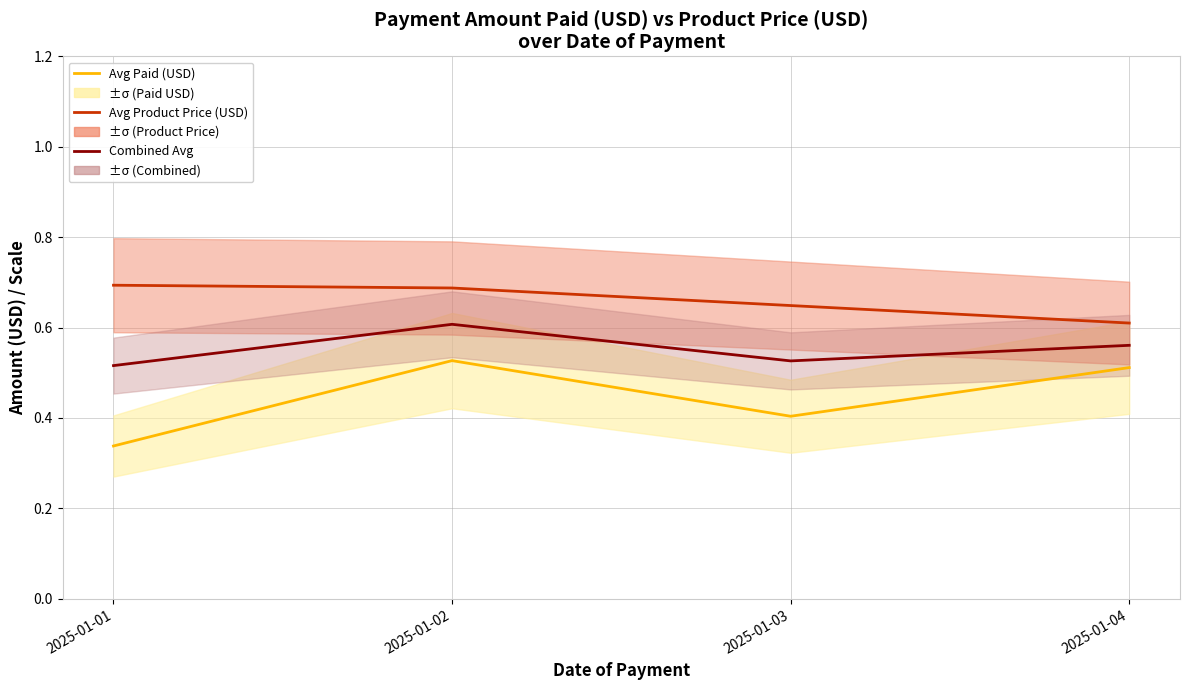

What are all the series names shown in the legend?

Avg Paid (USD), Avg Product Price (USD), Combined Avg